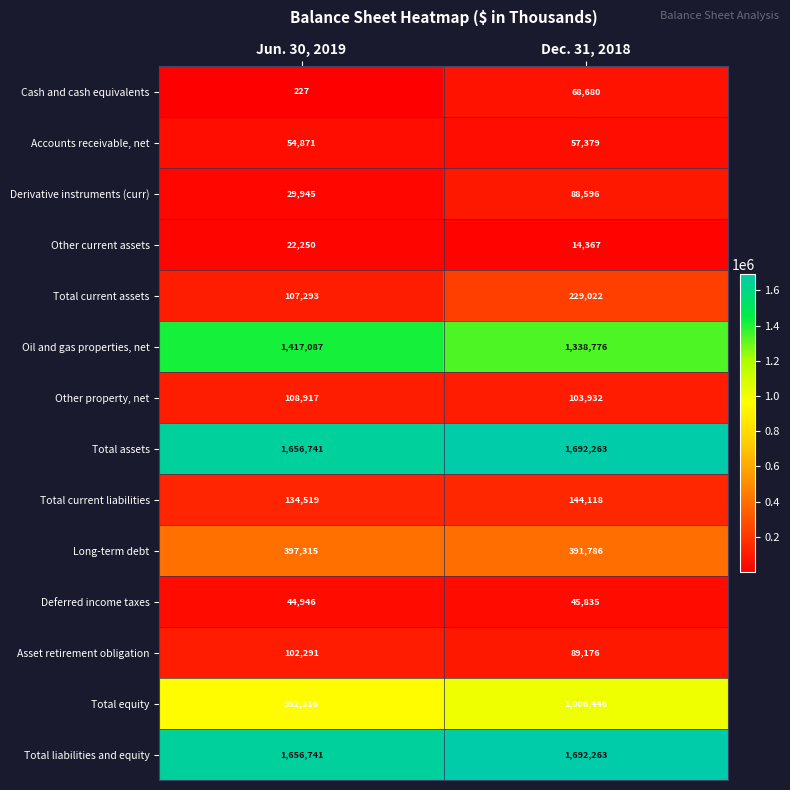

At which label is Accounts receivable, net closest to 56125?

Jun. 30, 2019